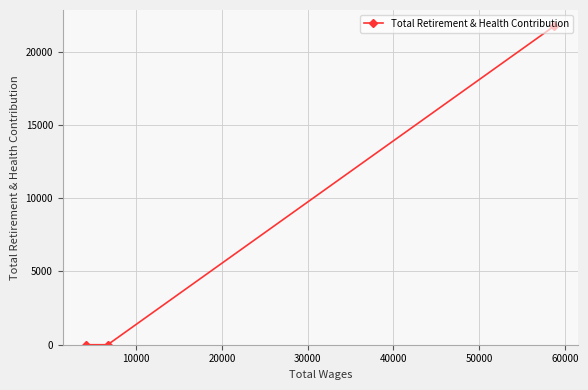

How many lines are shown in the chart?

1